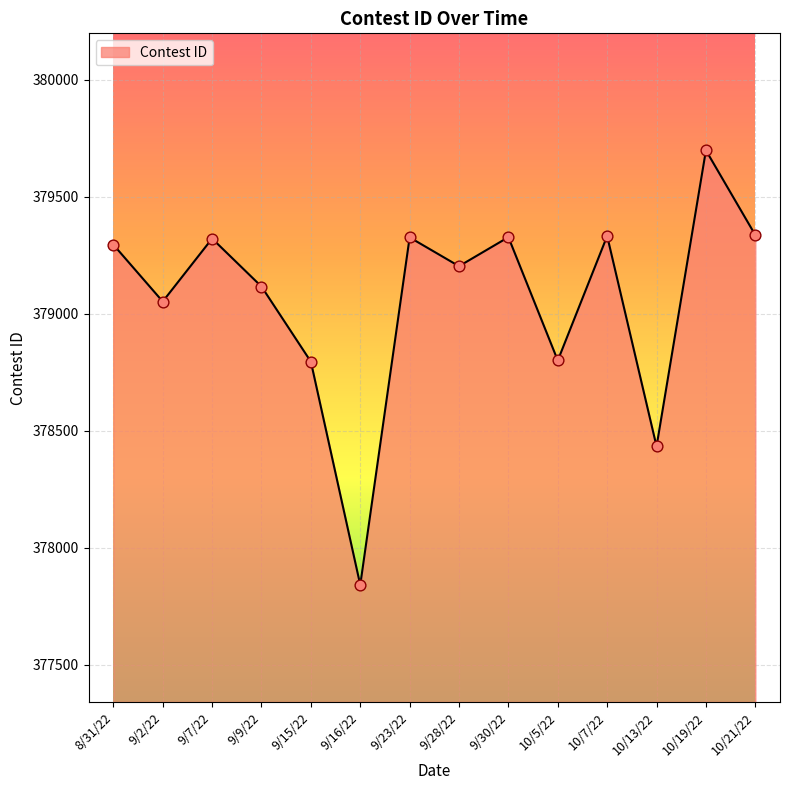

What is the ratio of the value at 10/21/22 to the value at 9/9/22?

1.0